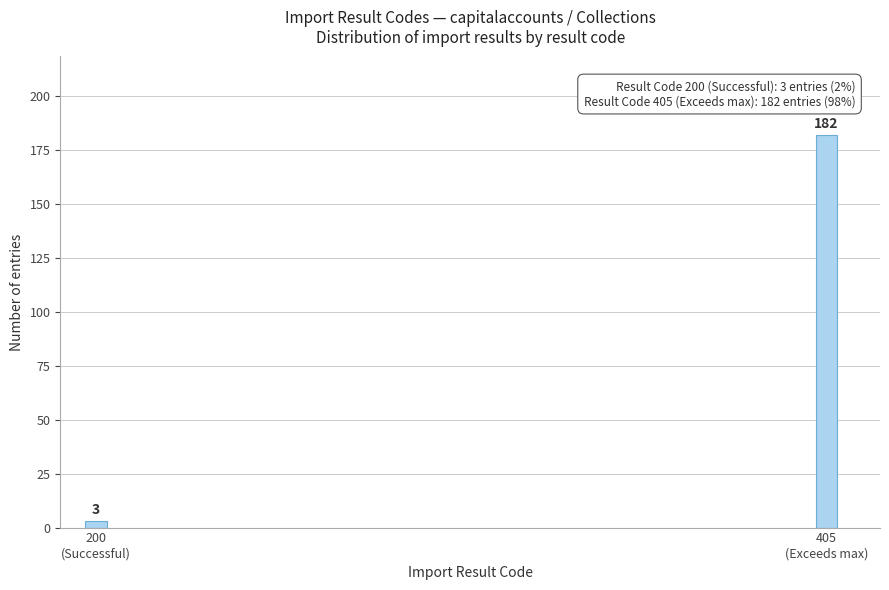

Reading left to right, list all the values displayed in this chart.

3	182